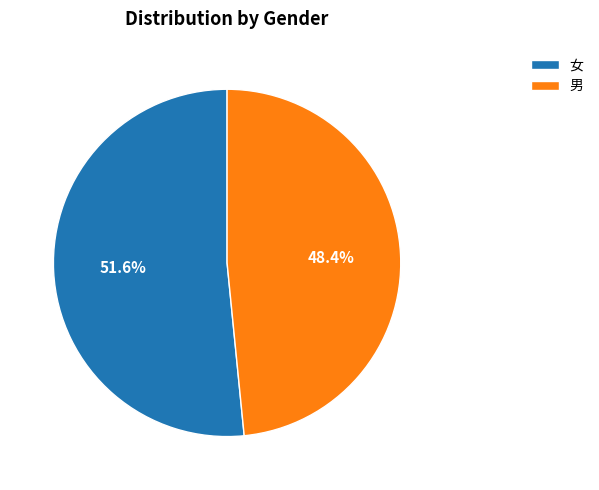

True or false: 女 accounts for 66% of the total.

False